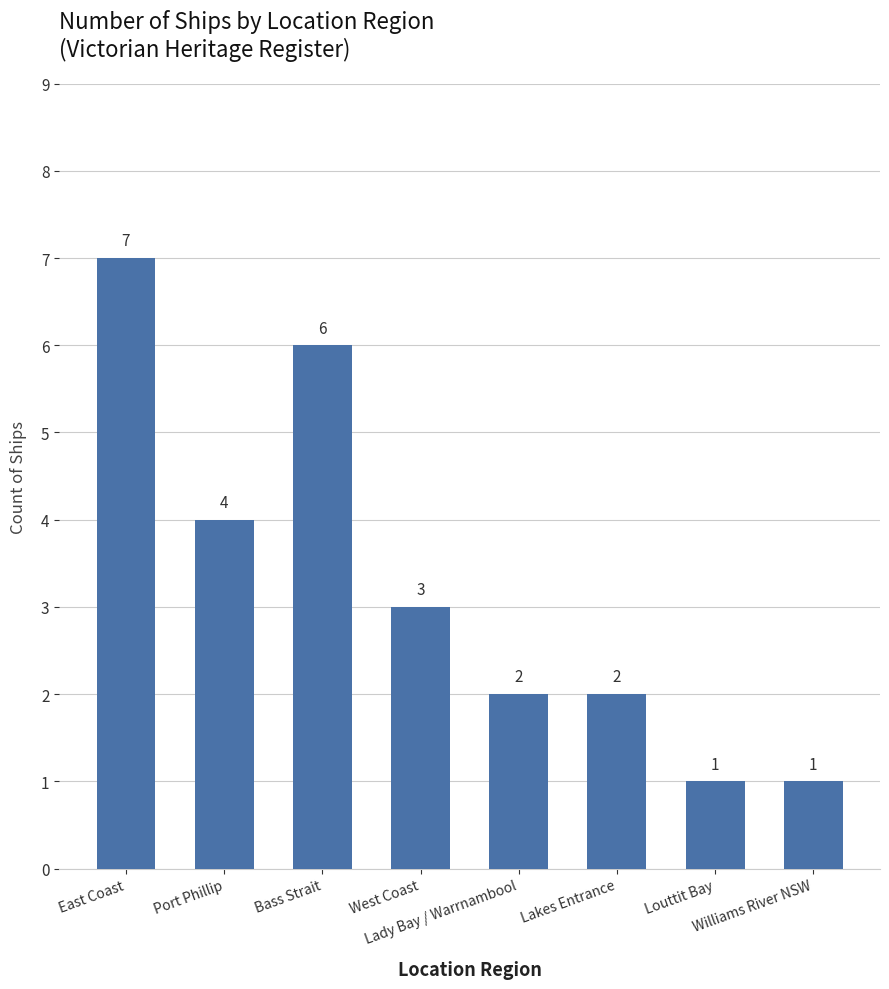

Count the values in the range 2 to 6.

5